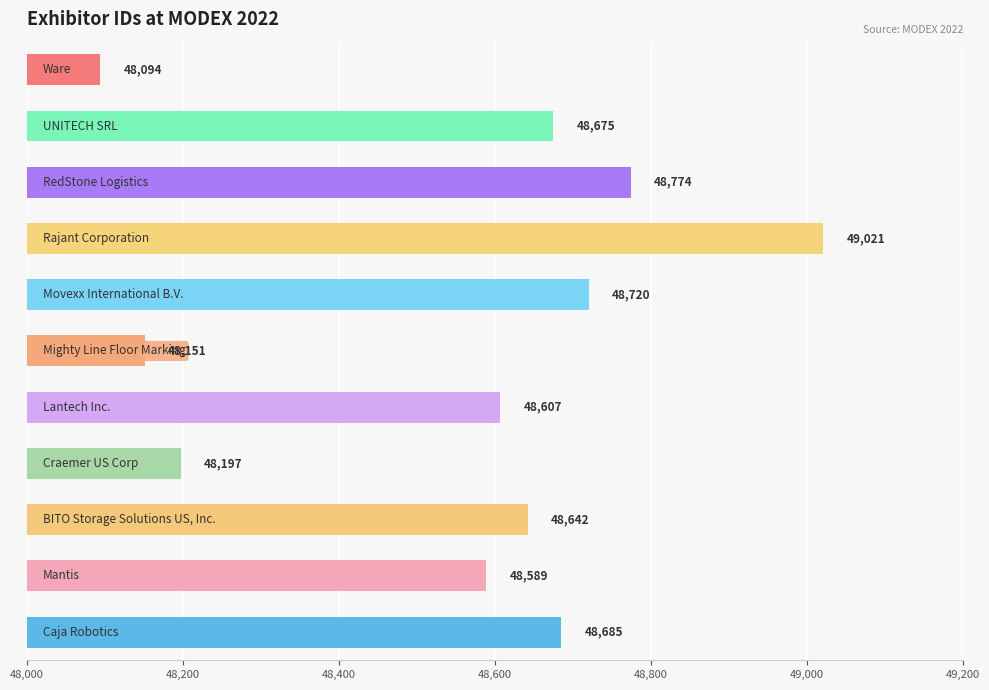

What is the smallest value displayed?

48094